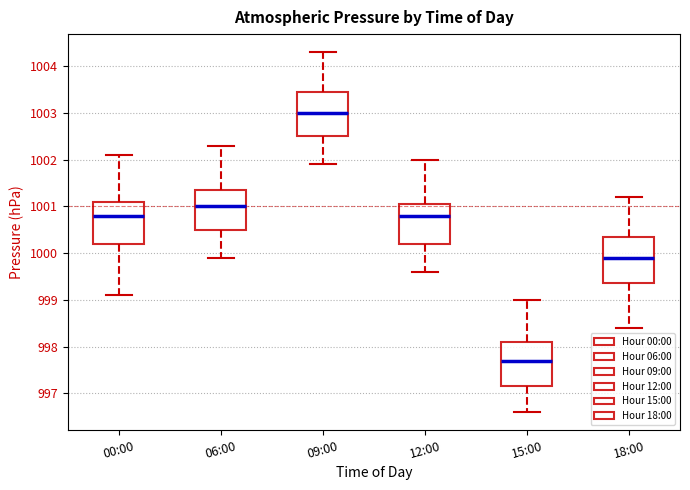

Reading left to right, read every box against the y-axis: the position of its median line, the range the box covers, and the ends of its whiskers. The values are not printed on the chart, so give them approximately, as read against the axis.

00:00: median 1000.8, box 1000.2 to 1001.1, whiskers 999.1 to 1002.1
06:00: median 1001.0, box 1000.5 to 1001.4, whiskers 999.9 to 1002.3
09:00: median 1003.0, box 1002.5 to 1003.5, whiskers 1001.9 to 1004.3
12:00: median 1000.8, box 1000.2 to 1001.1, whiskers 999.6 to 1002.0
15:00: median 997.7, box 997.2 to 998.1, whiskers 996.6 to 999.0
18:00: median 999.9, box 999.4 to 1000.4, whiskers 998.4 to 1001.2